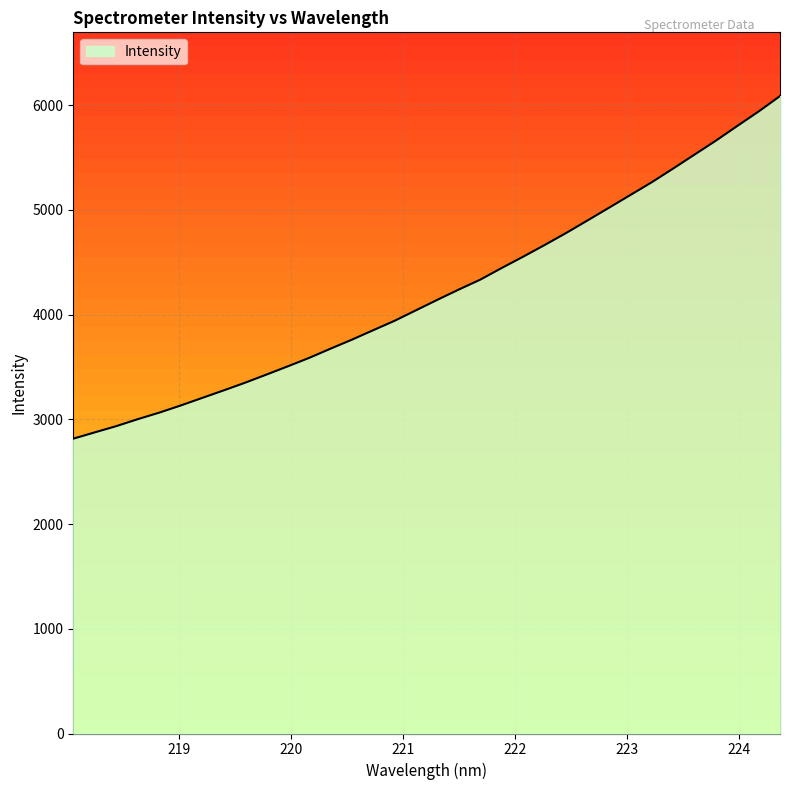

Which has a higher value, 220.5444 or 222.263?

222.263